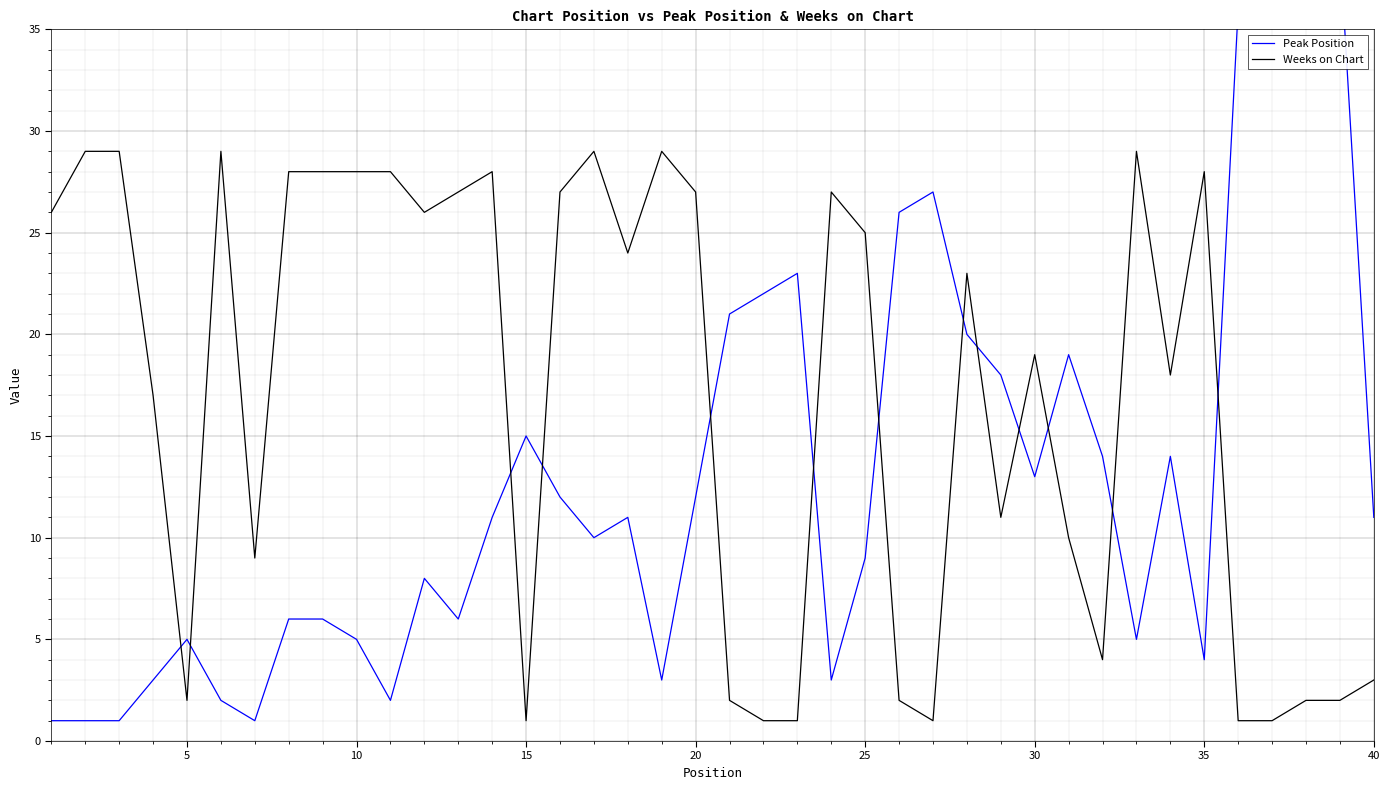

Is it true that Weeks on Chart equals 1 at 15?

True